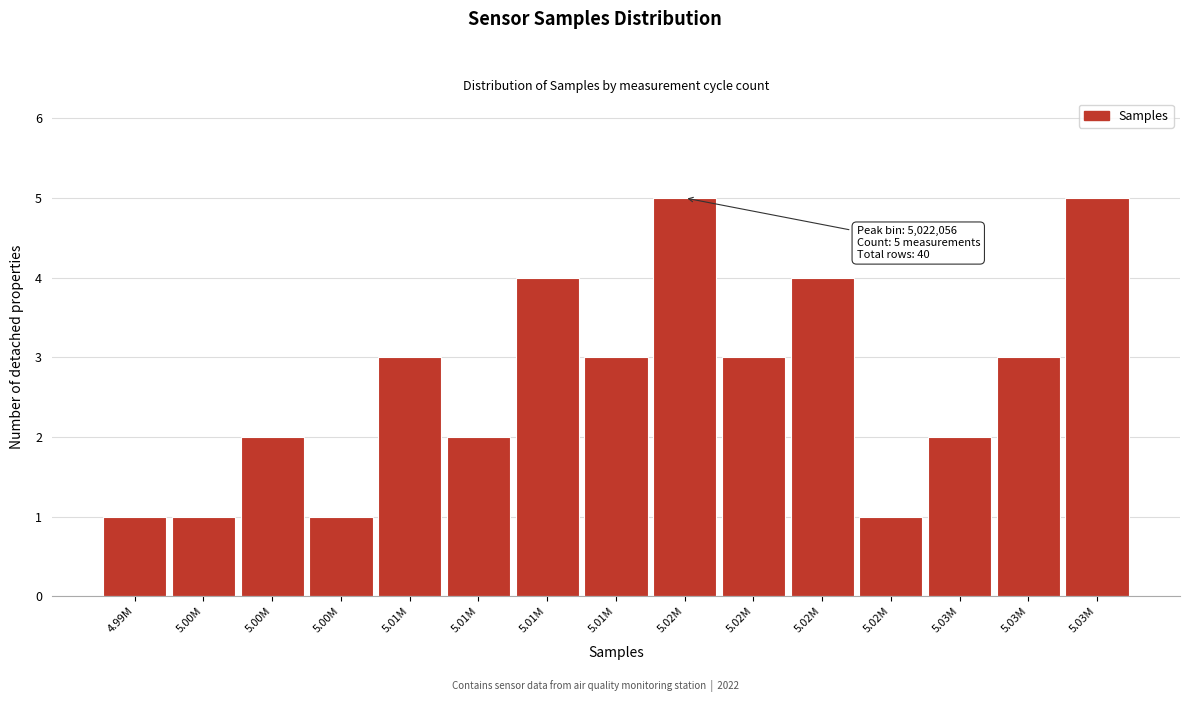

How many values are below 3?

7